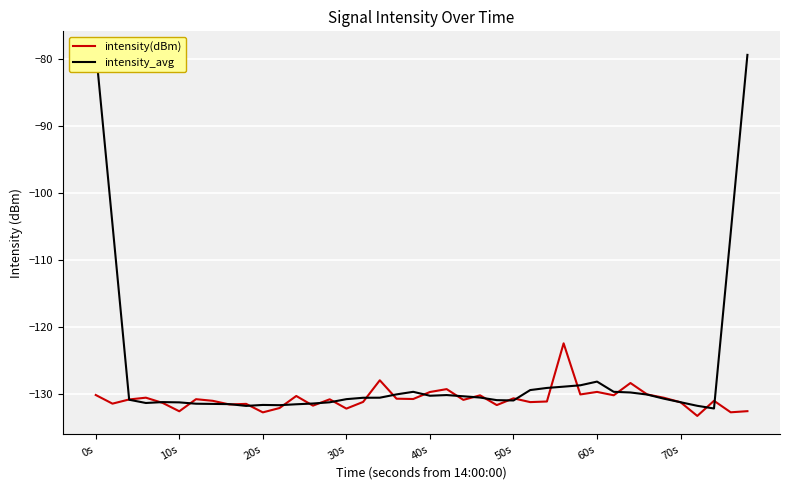

Rank the series by their maximum value, from lowest to highest.

intensity(dBm), intensity_avg